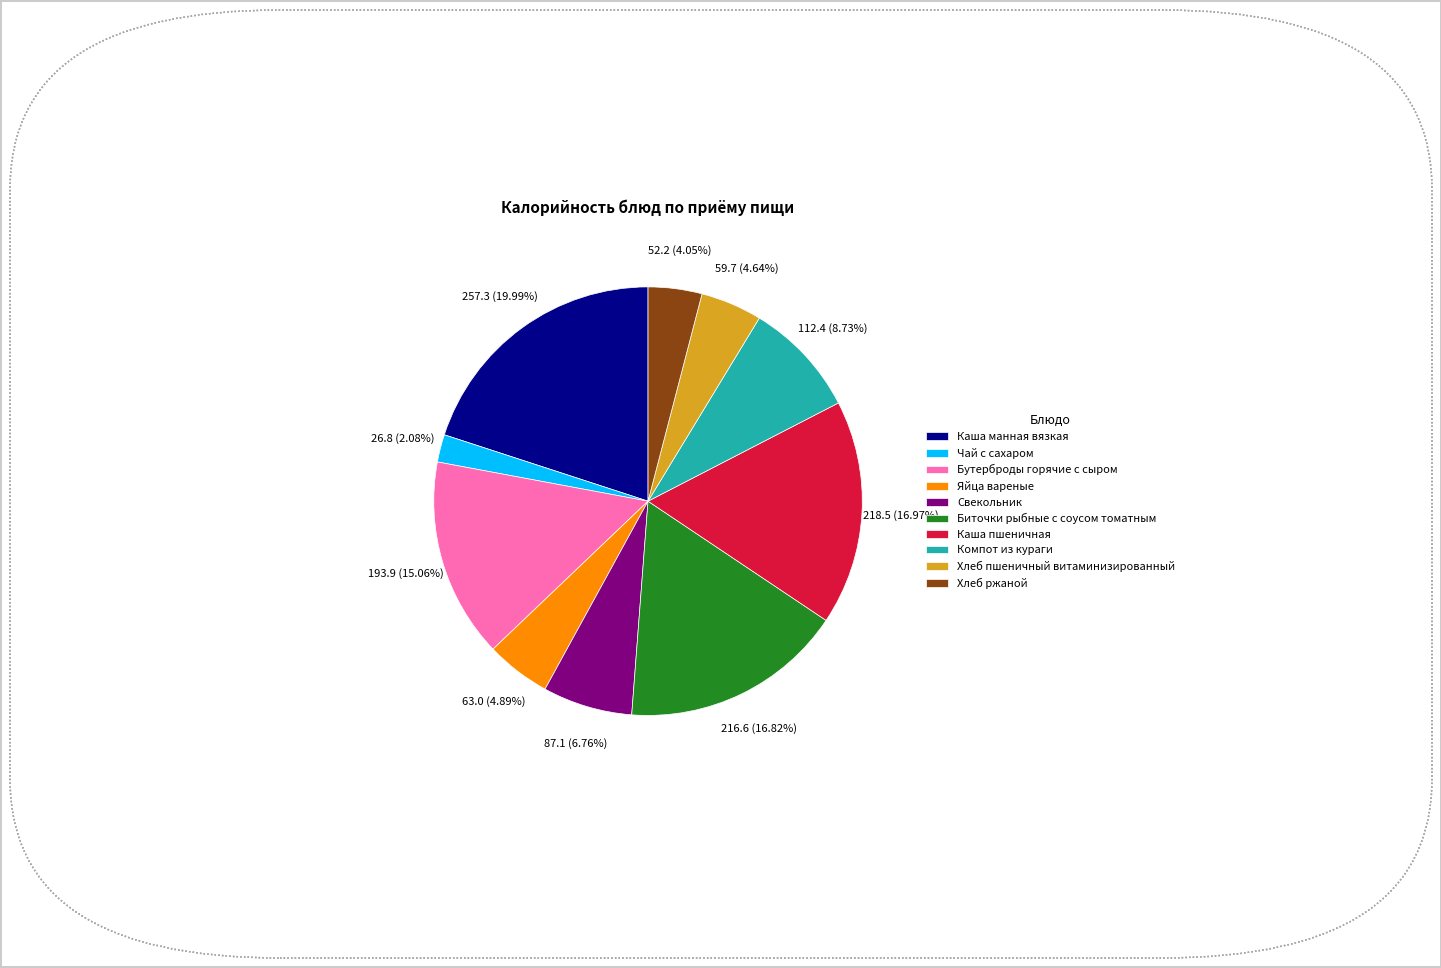

Count the number of slices in the pie.

10